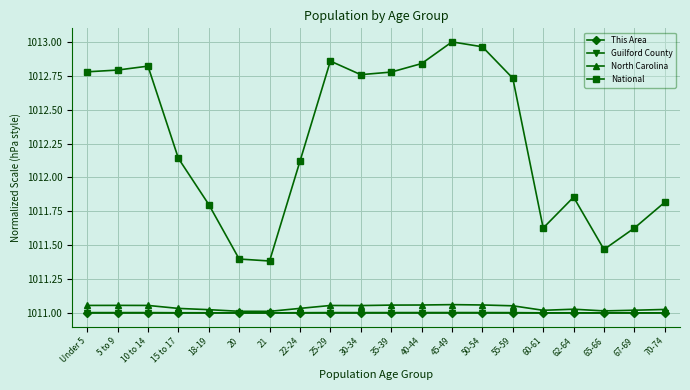

Is the value of National at 65-66 greater than the value of North Carolina at 22-24?

Yes